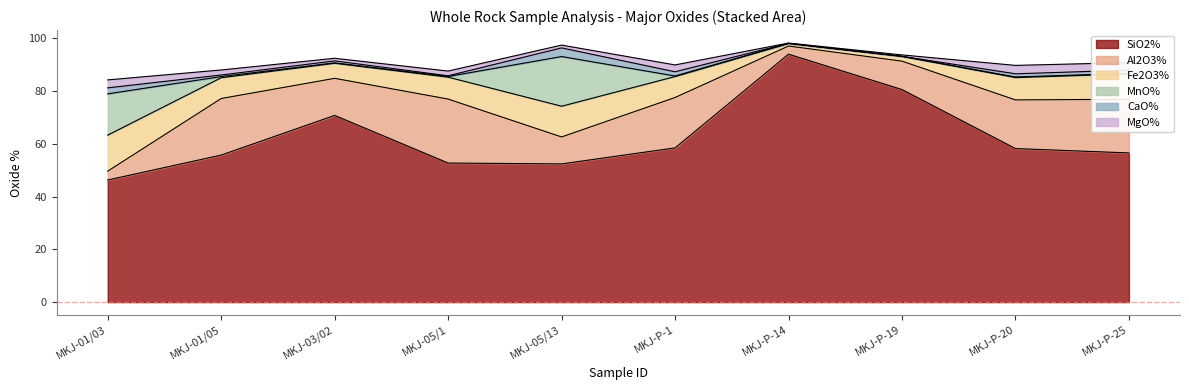

How many data points in Fe2O3% are above 8?

5